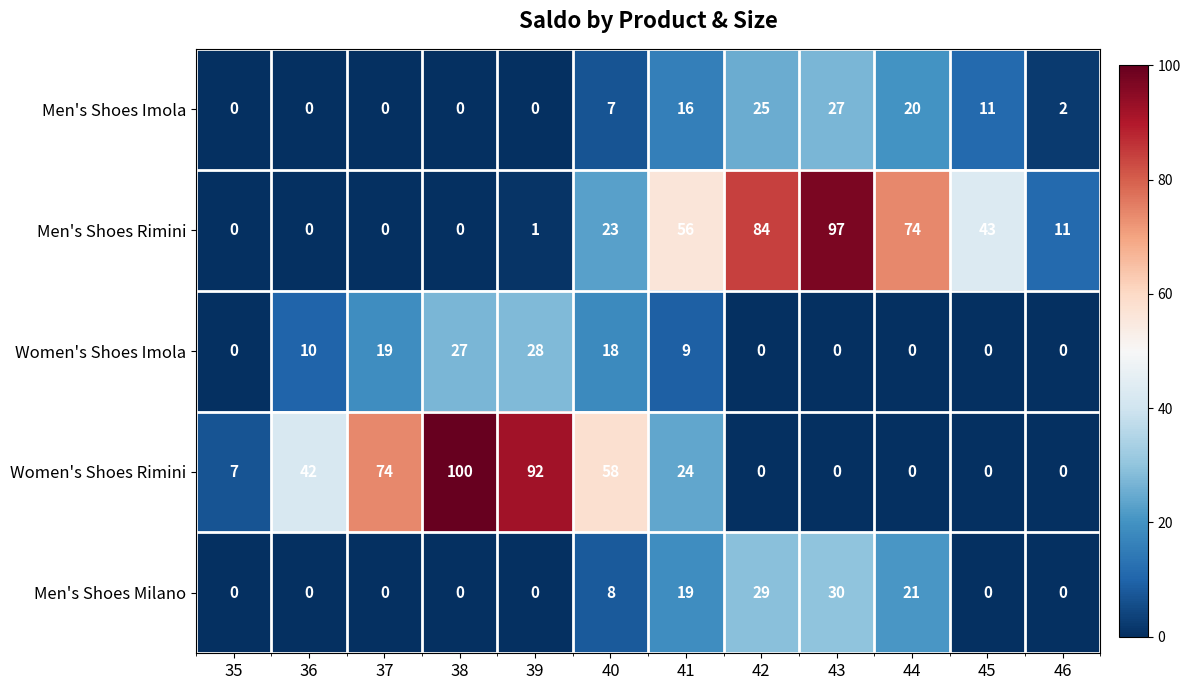

At which label does Women's Shoes Rimini first exceed 24?

36